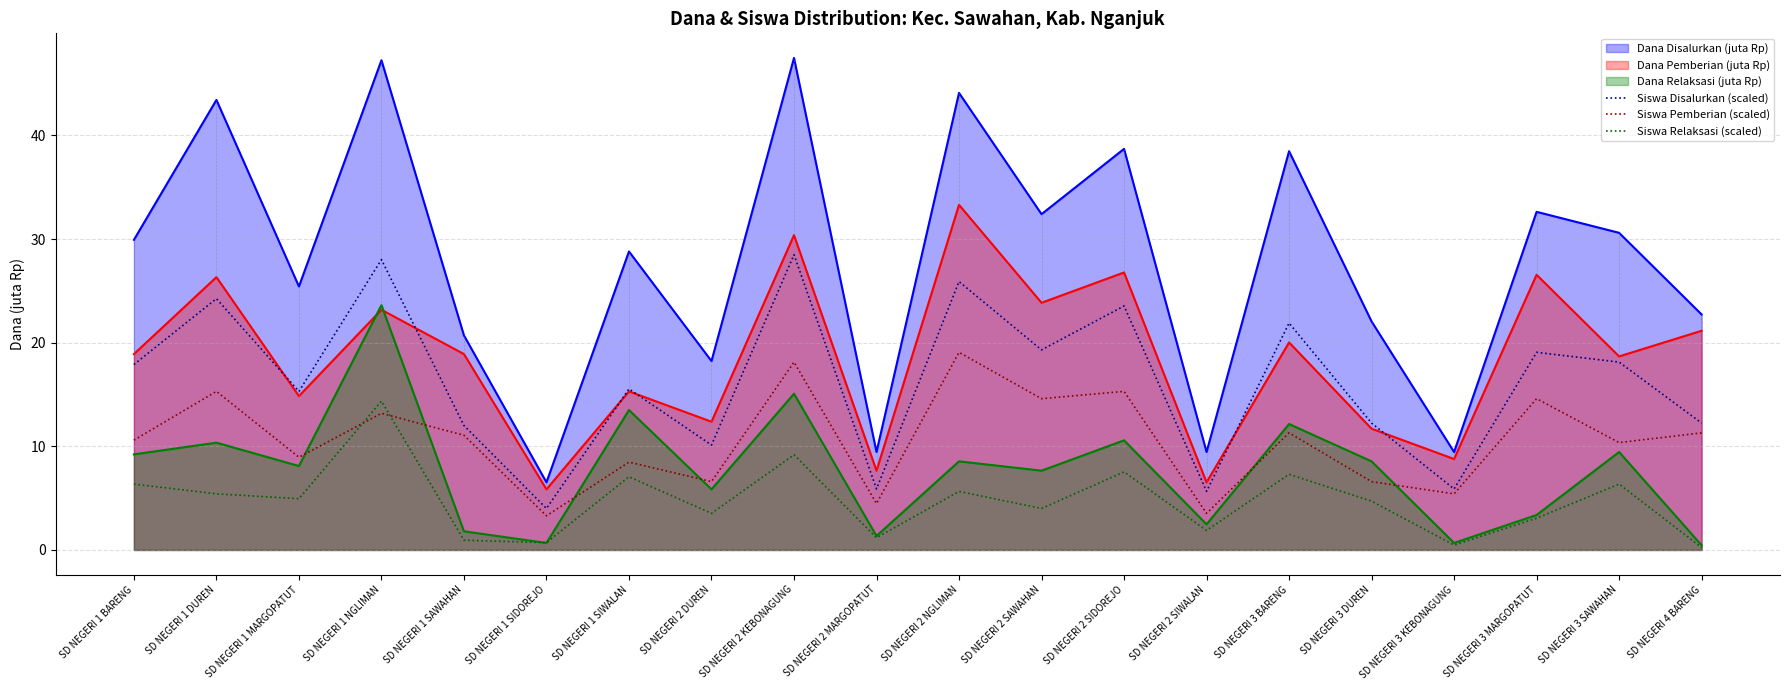

At SD NEGERI 1 DUREN, list the series in order from smallest to largest.

Siswa Relaksasi (scaled), Dana Relaksasi (juta Rp), Siswa Pemberian (scaled), Siswa Disalurkan (scaled), Dana Pemberian (juta Rp), Dana Disalurkan (juta Rp)